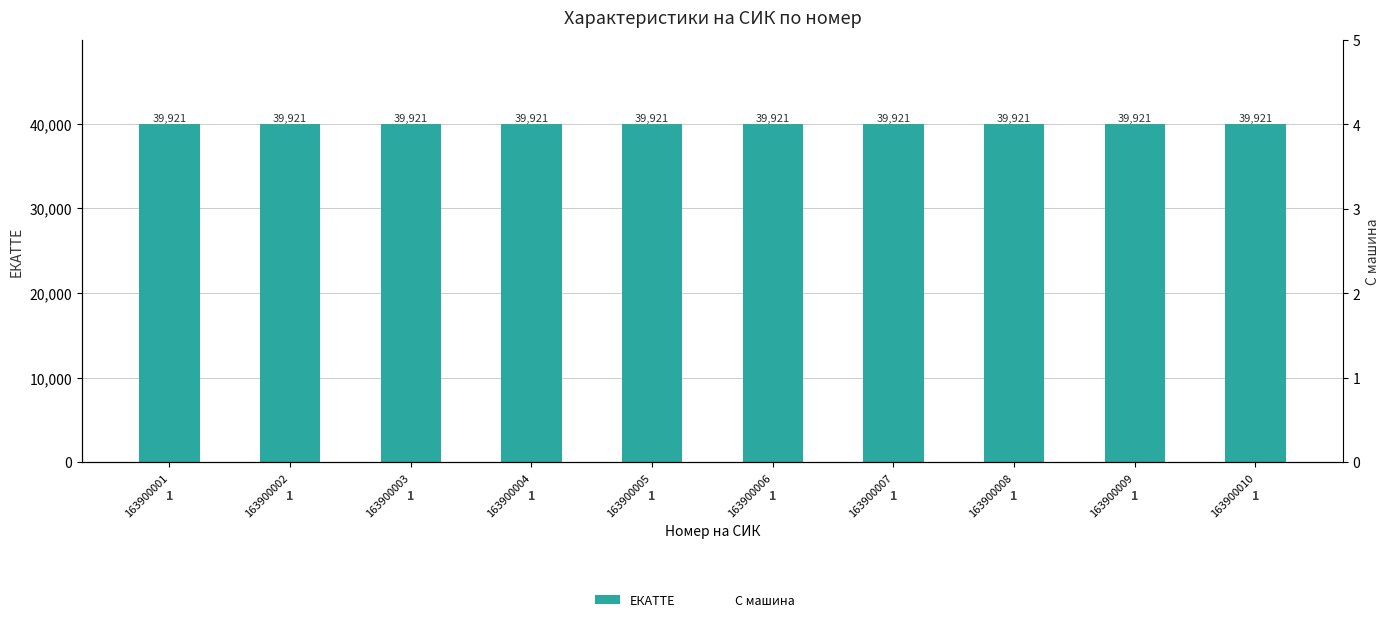

What is the value of the С машина bar at the 5th from the left?

1